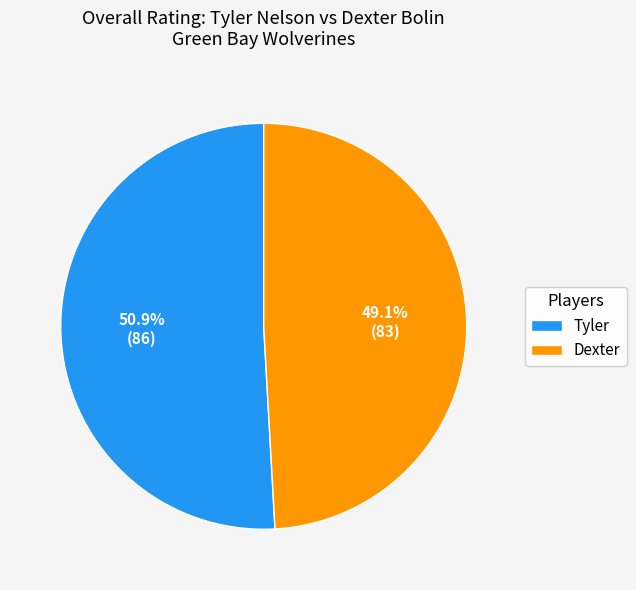

Which slice represents more than half of the pie?

Tyler